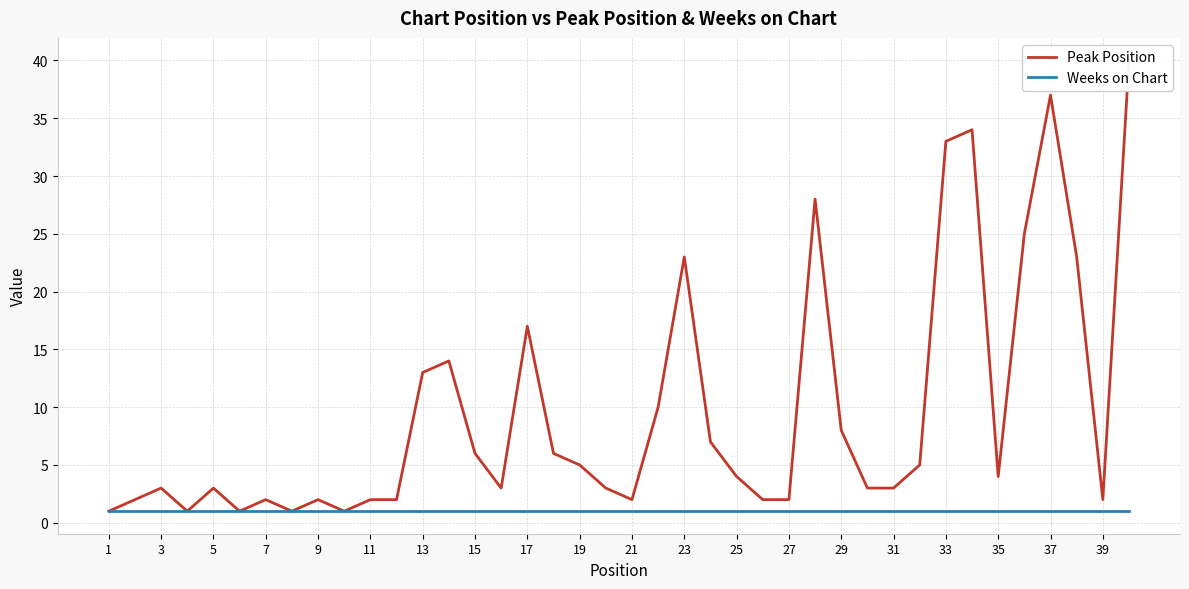

True or false: Peak Position and Weeks on Chart intersect in this chart.

False